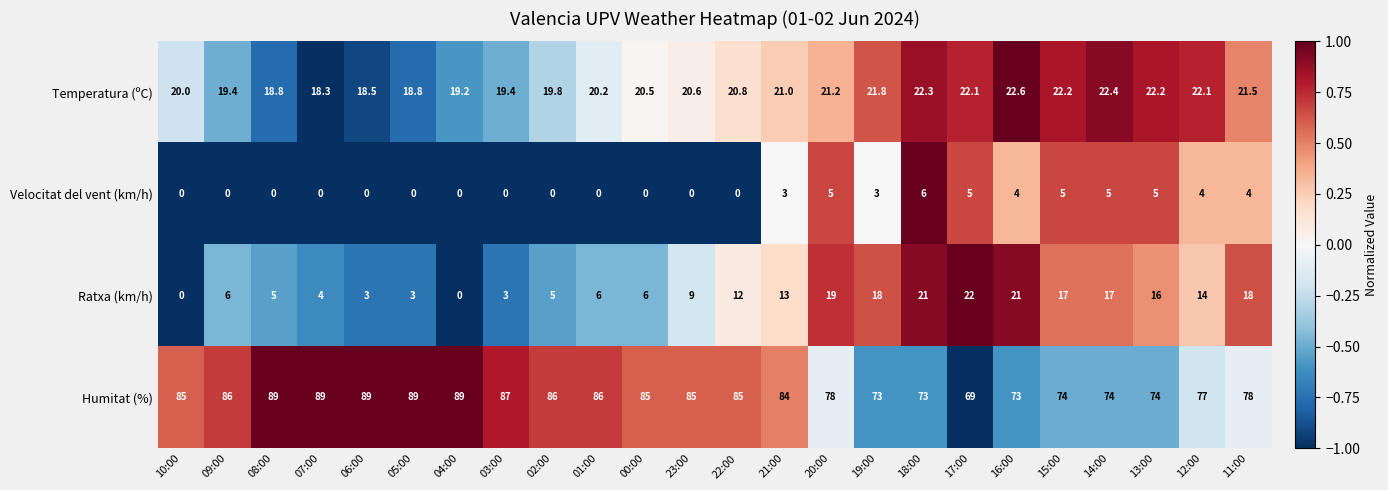

List the series in order of their peak value, lowest first.

Velocitat del vent (km/h), Ratxa (km/h), Temperatura (ºC), Humitat (%)